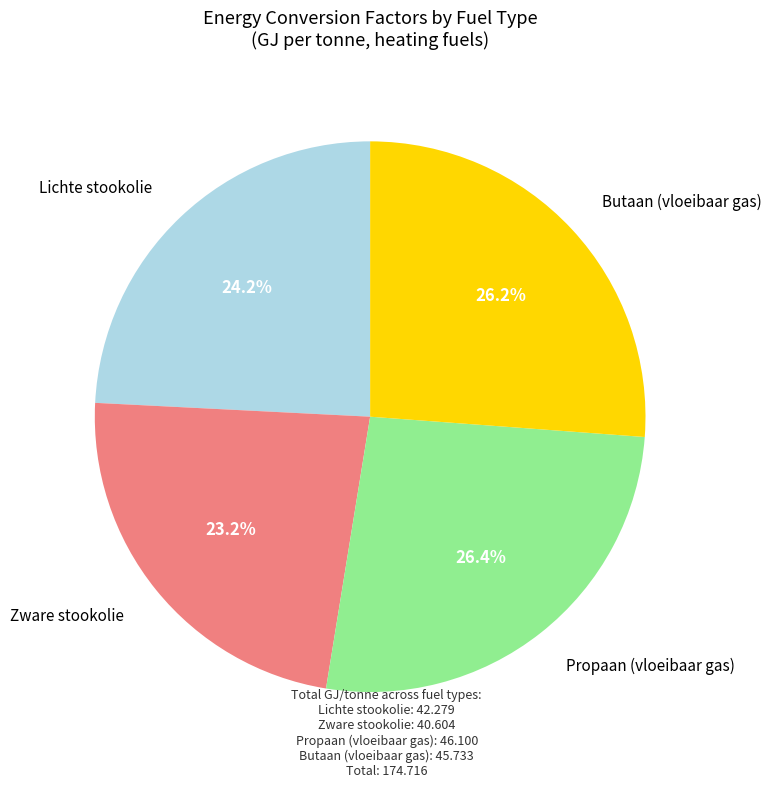

Is there any slice that represents more than half of the pie?

No